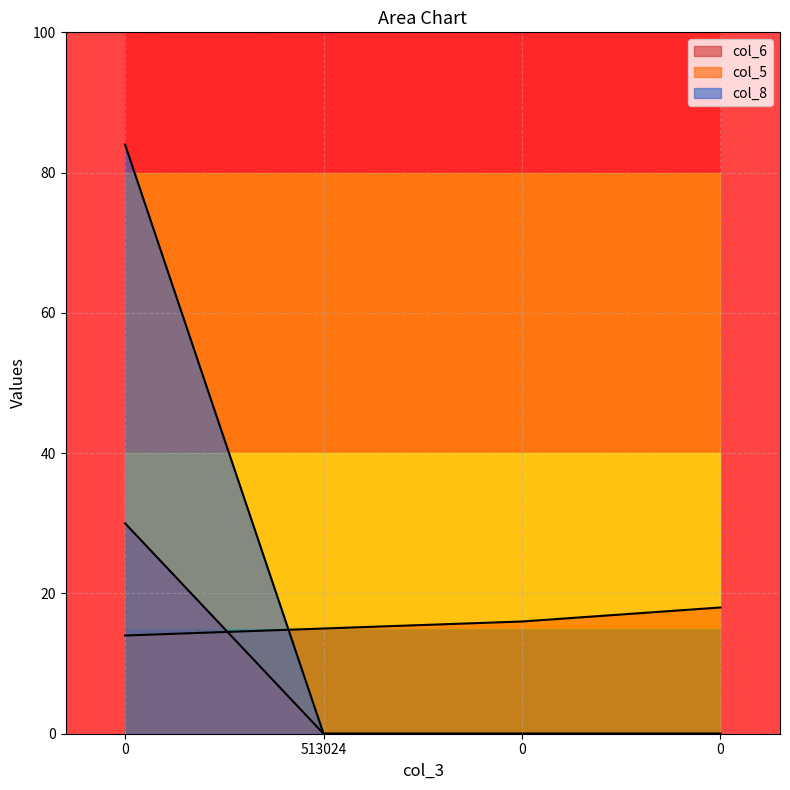

True or false: col_8 has a value of 0 at 0.

True